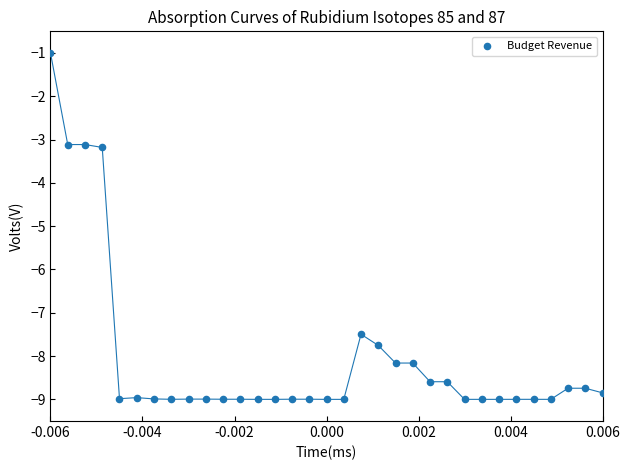

What is the range of Y values (max minus min)?

8.0